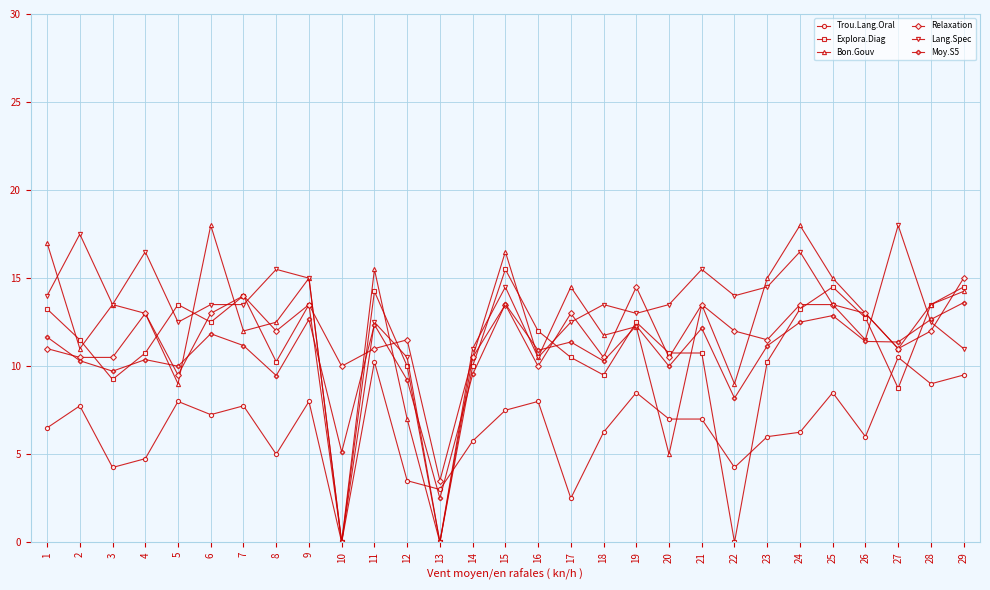

The Moy.S5 series shows 2.5 at 13. True or false?

True